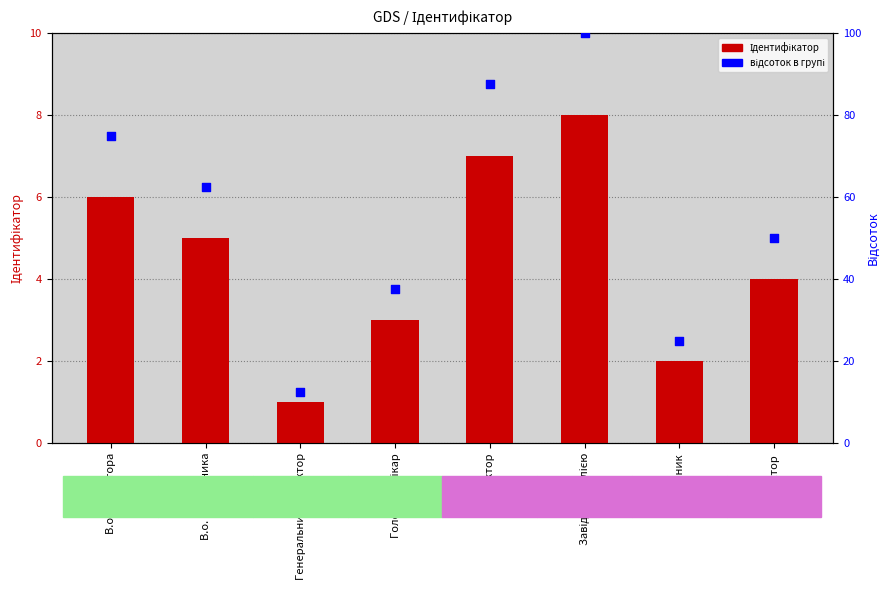

Which series has the largest total across all categories?

відсоток в групі